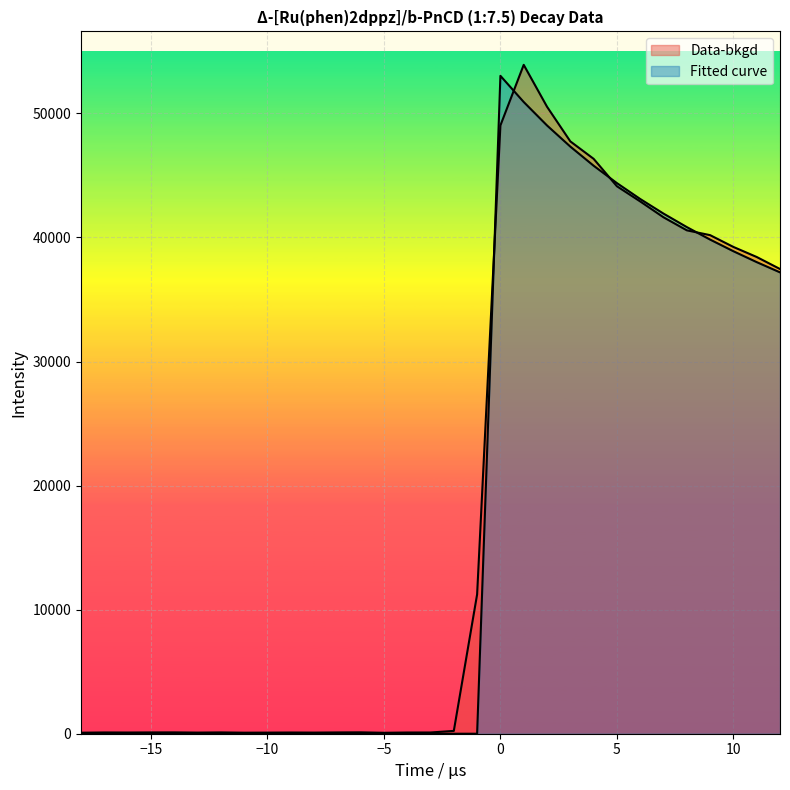

Between 6 and 8, which is larger?

6